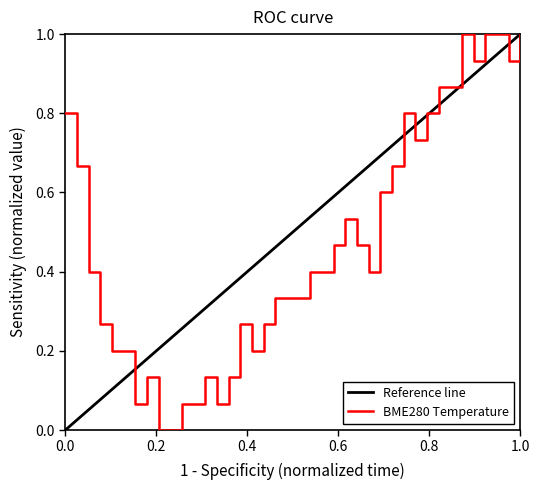

What is the highest value of the BME280 Temperature series?

1.0